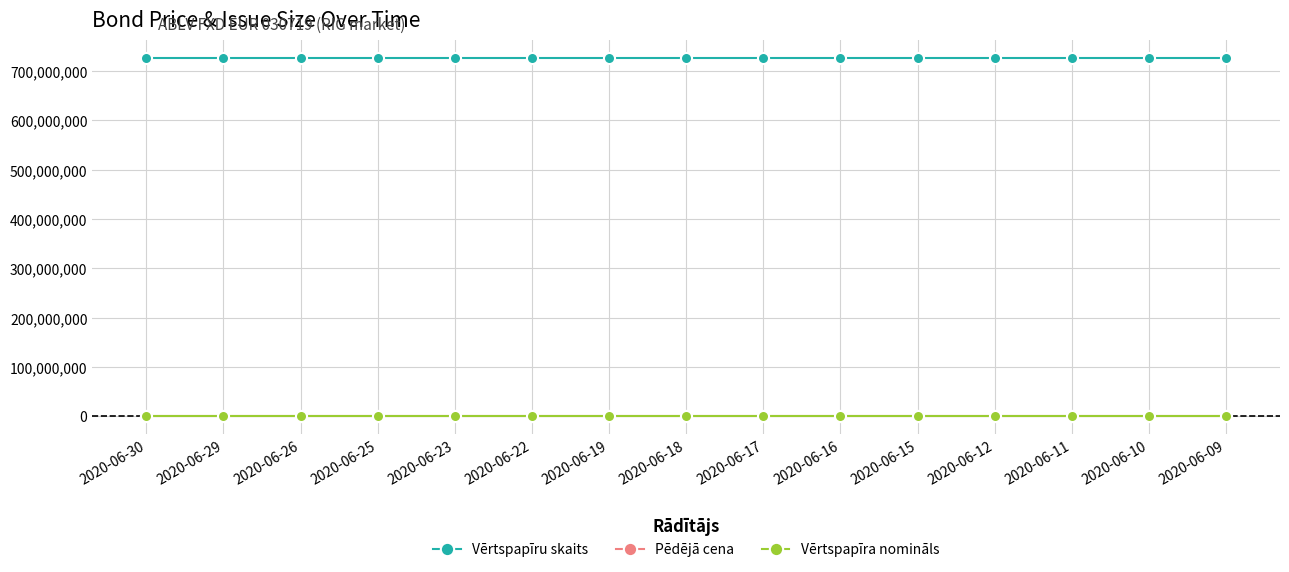

What are all the series names shown in the legend?

Vērtspapīru skaits, Pēdējā cena, Vērtspapīra nomināls